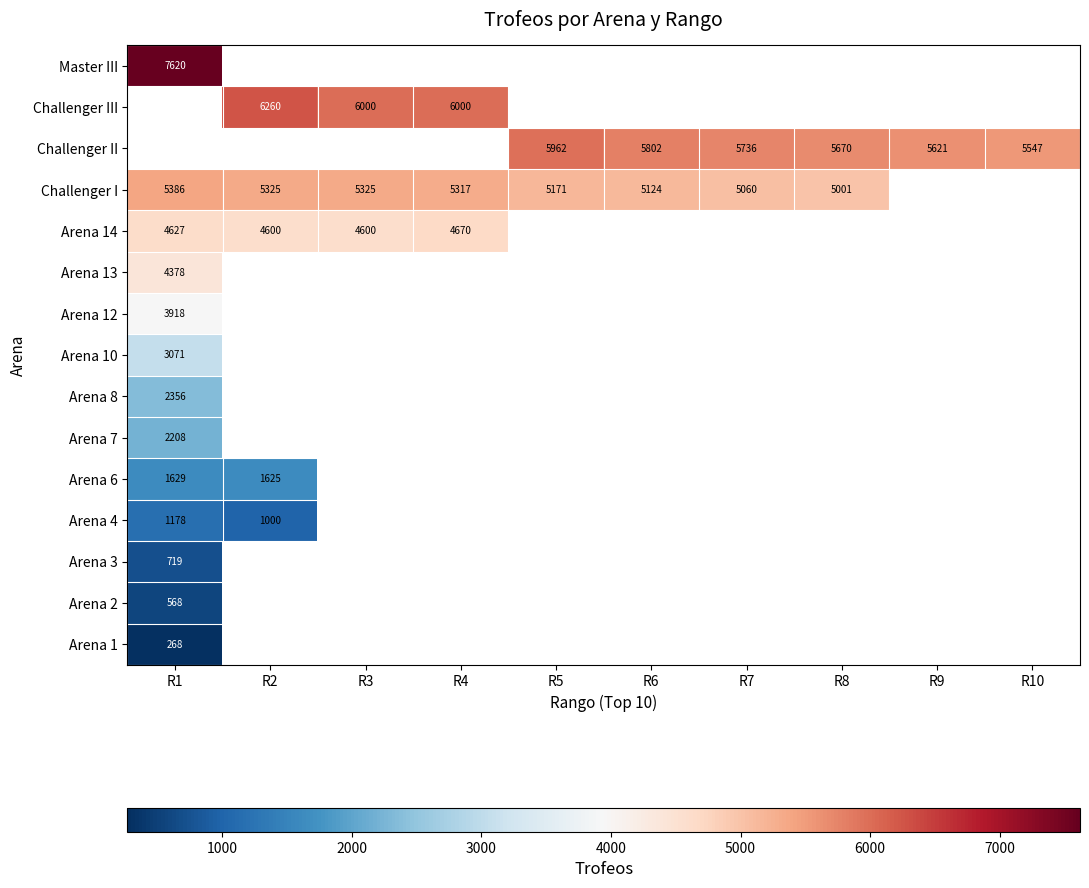

Is it true that Arena 2 equals 812 at R1?

False